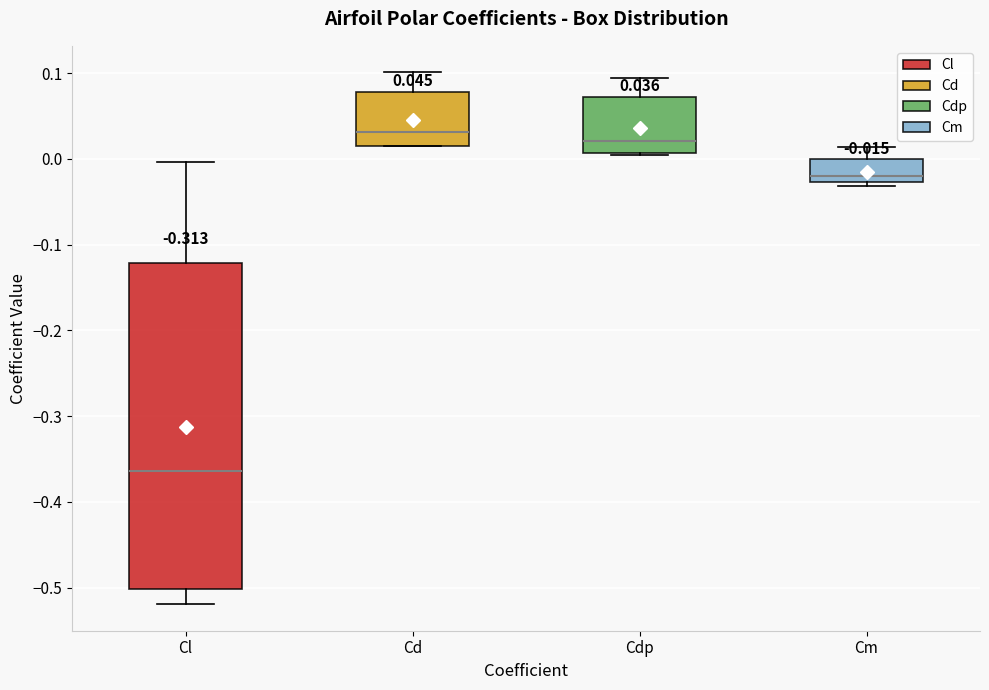

Which box has the highest median line?

Cd